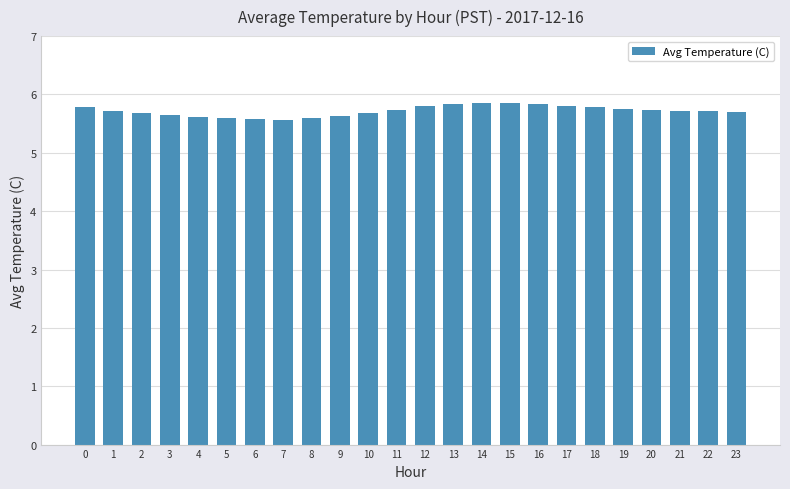

The value at 14 is 5.9. True or false?

True